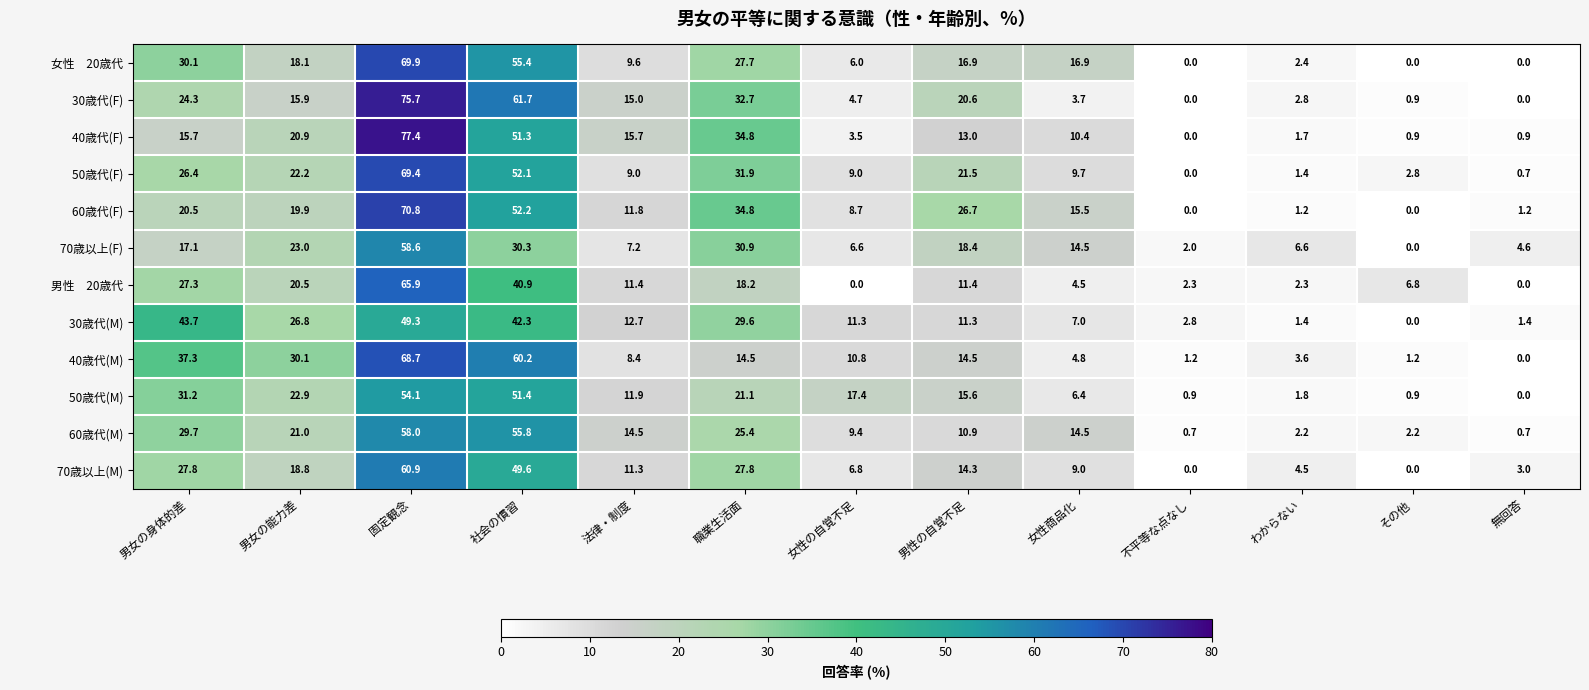

Which category has the highest value across all series?

固定観念